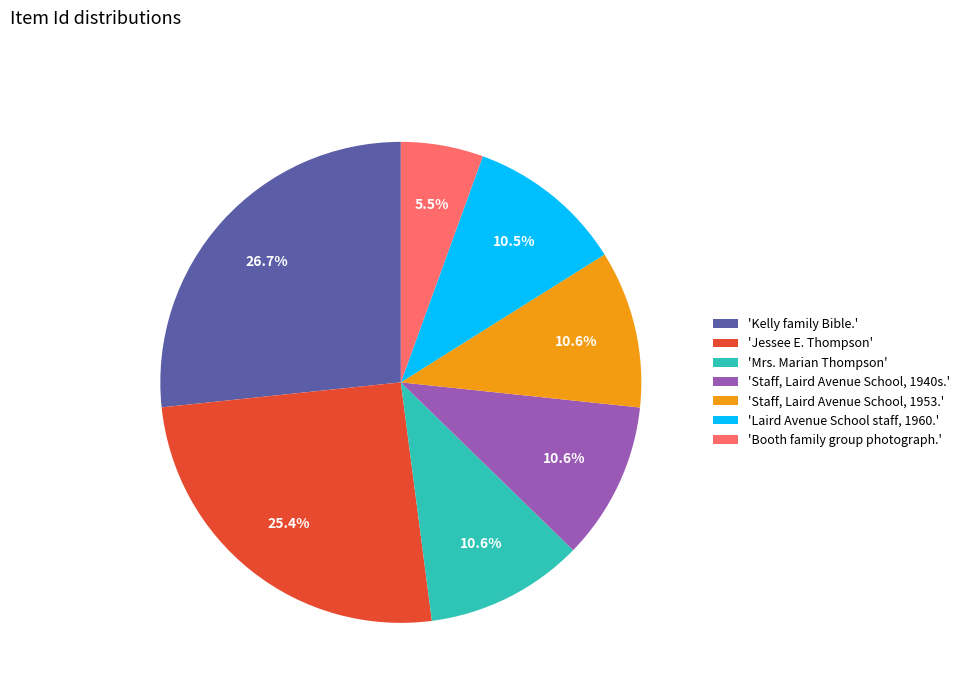

How many slices are in this pie chart?

7